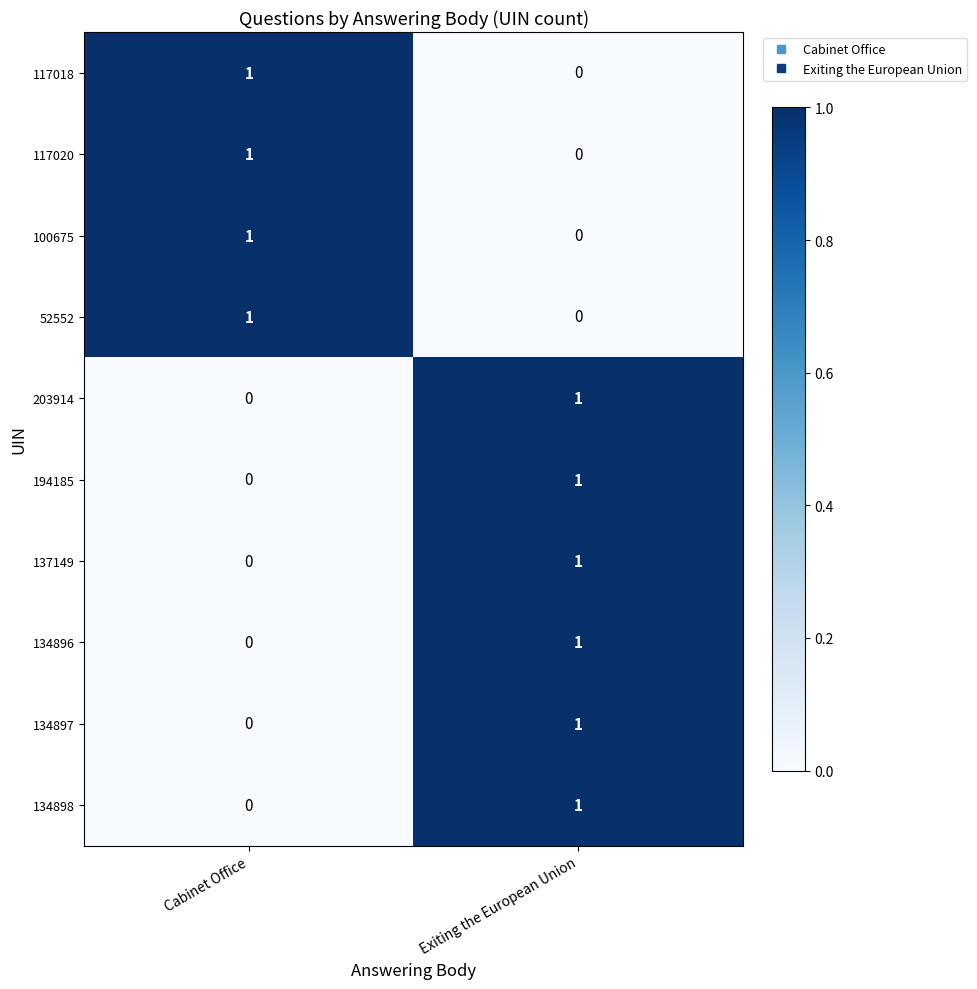

What is the total value across all series at Cabinet Office?

4